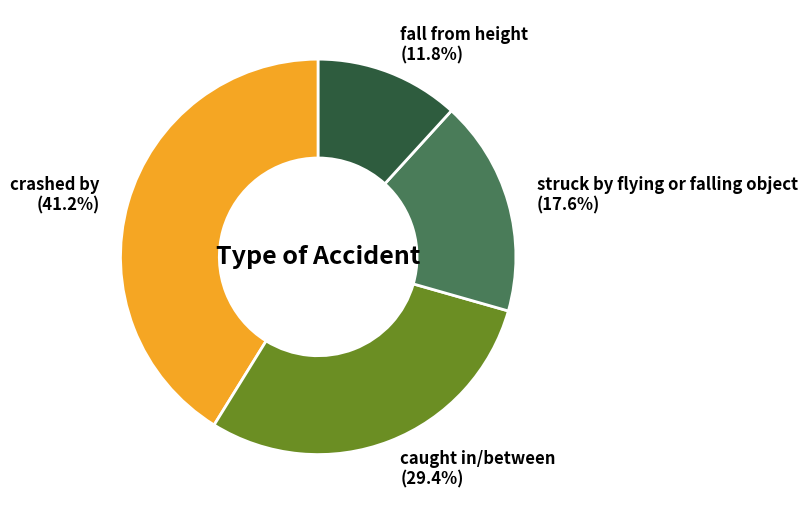

What percentage is NOT represented by fall from height?

88.2%